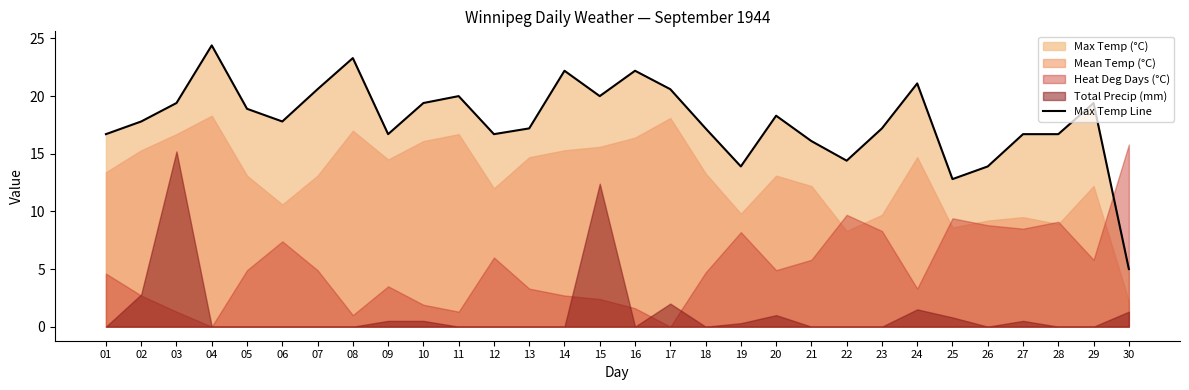

What is the sum of the values at 04 and 27?

41.1